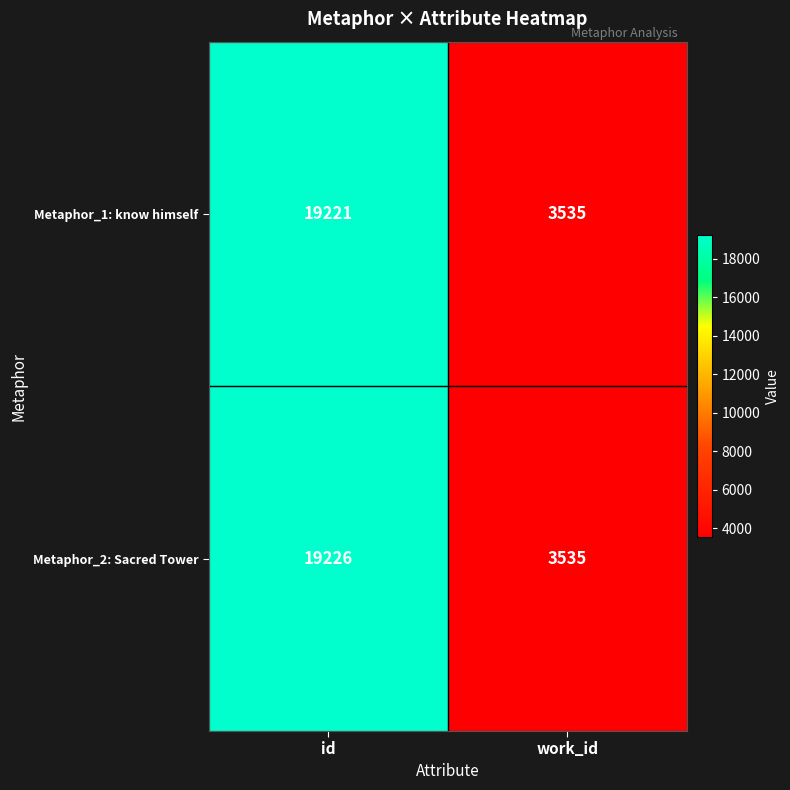

Is it true that Metaphor_1: know himself equals 19221 at id?

True